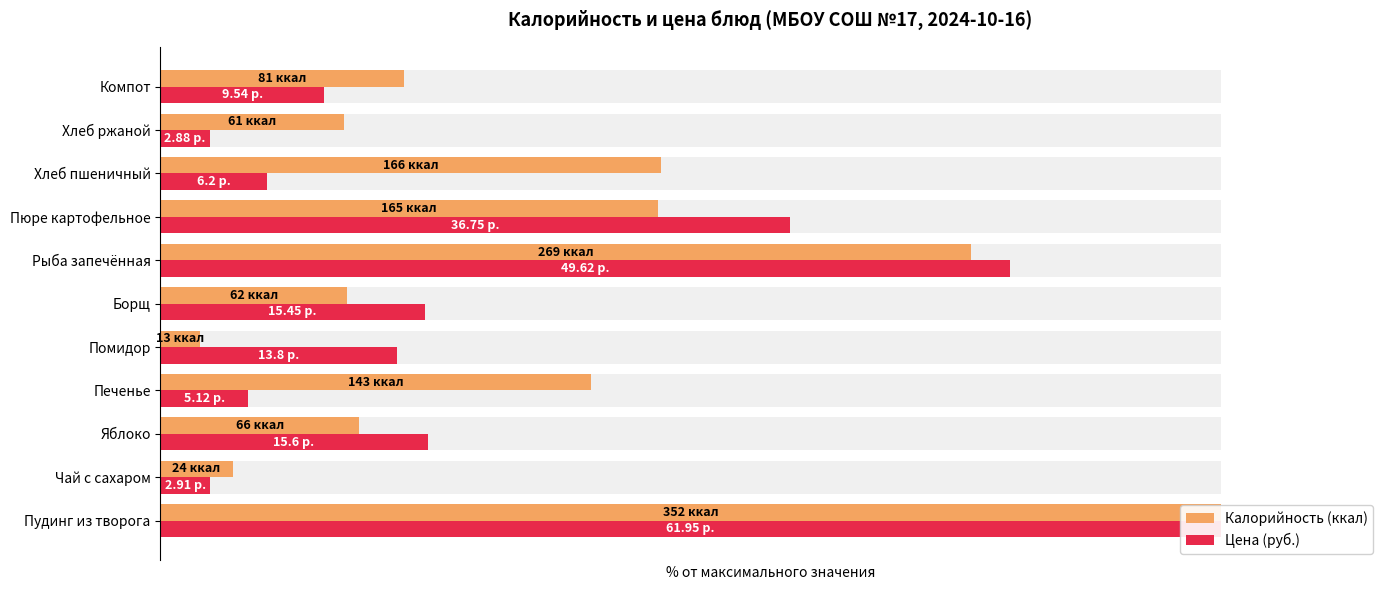

What is the average value of the Калорийность (ккал) series?

36.2